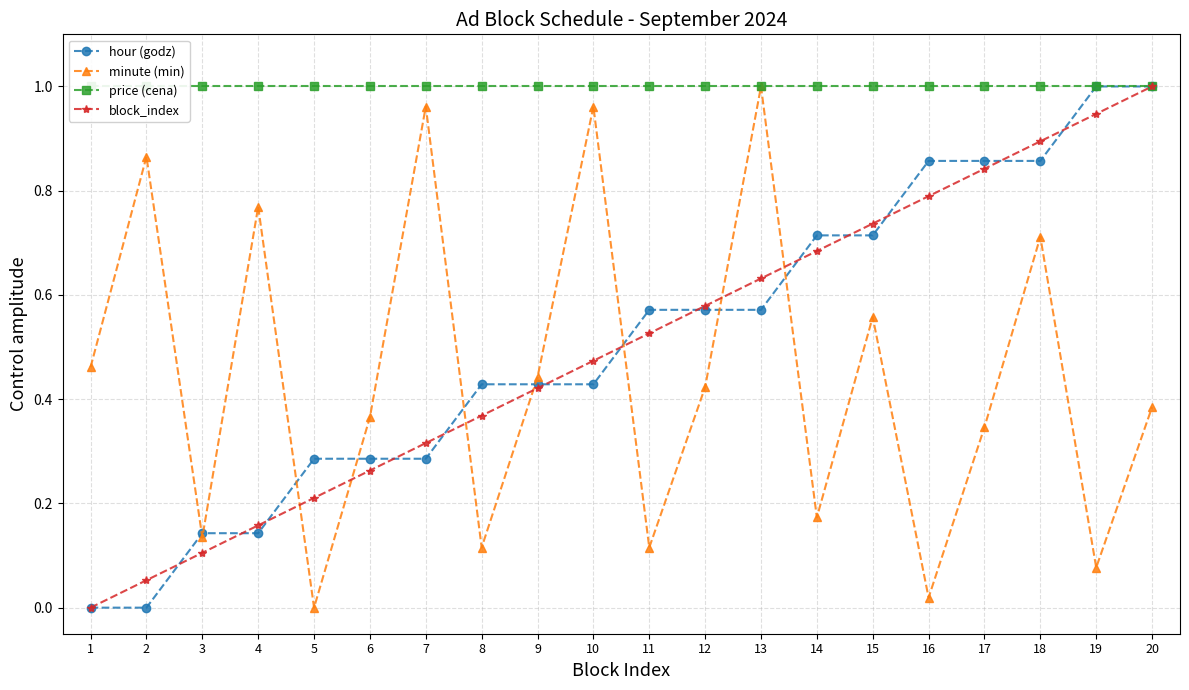

Reading left to right, extract all data points from this chart.

hour (godz): 0.0	0.0	0.1	0.1	0.3	0.3	0.3	0.4	0.4	0.4	0.6	0.6	0.6	0.7	0.7	0.9	0.9	0.9	1.0	1.0
minute (min): 0.5	0.9	0.1	0.8	0.0	0.4	1.0	0.1	0.4	1.0	0.1	0.4	1.0	0.2	0.6	0.0	0.3	0.7	0.1	0.4
price (cena): 1.0	1.0	1.0	1.0	1.0	1.0	1.0	1.0	1.0	1.0	1.0	1.0	1.0	1.0	1.0	1.0	1.0	1.0	1.0	1.0
block_index: 0.0	0.1	0.1	0.2	0.2	0.3	0.3	0.4	0.4	0.5	0.5	0.6	0.6	0.7	0.7	0.8	0.8	0.9	0.9	1.0